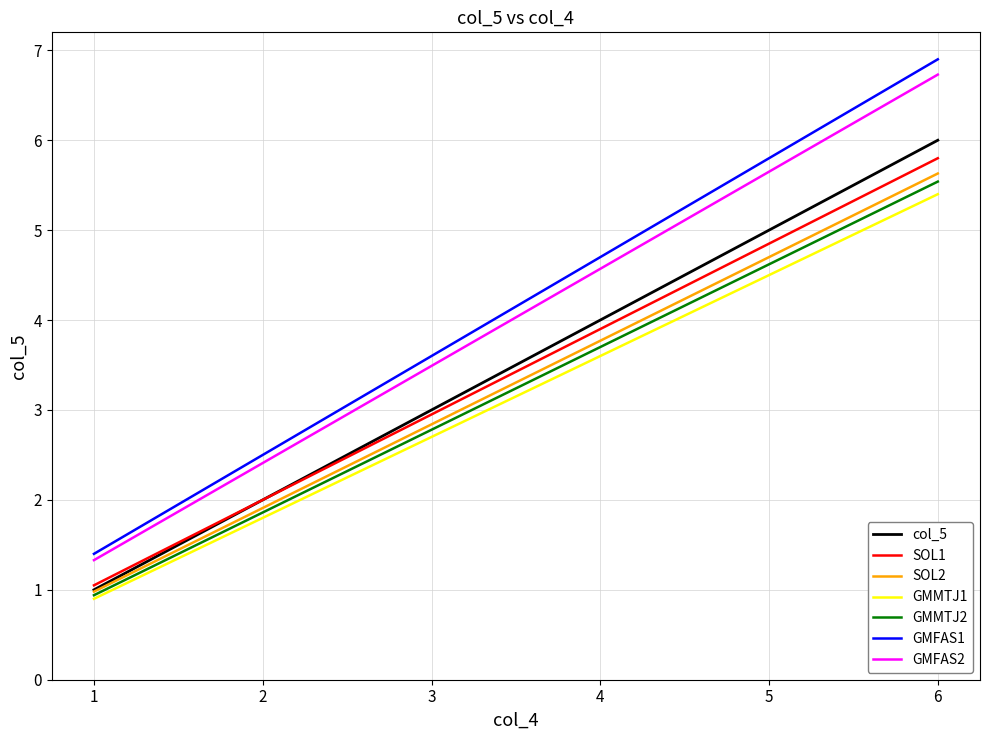

What is the total value across all series at 1?

7.6